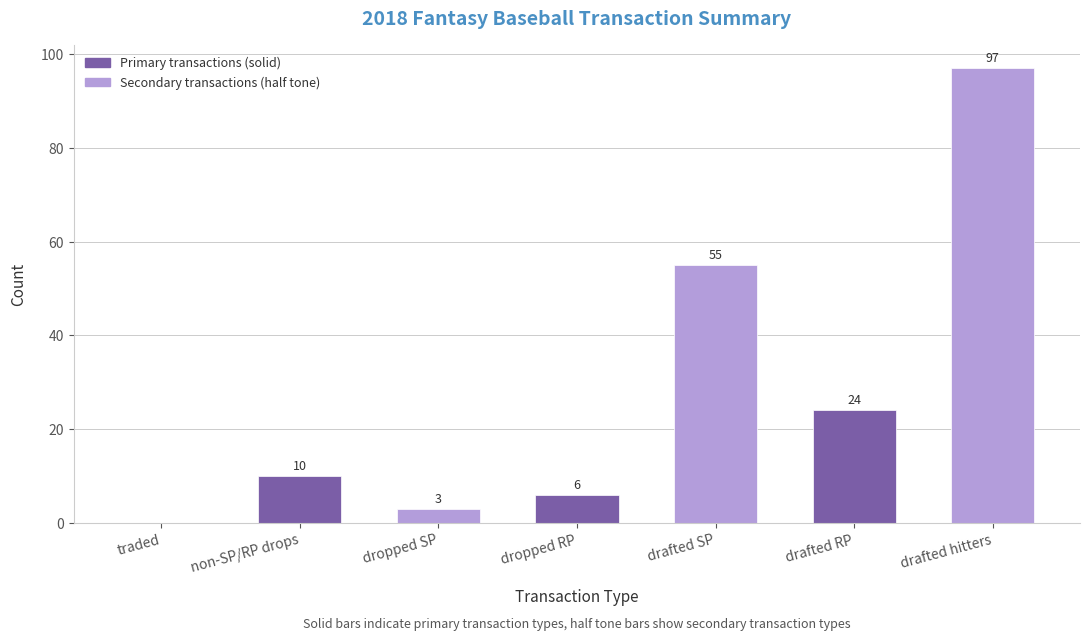

At which label is the value closest to 48?

drafted SP